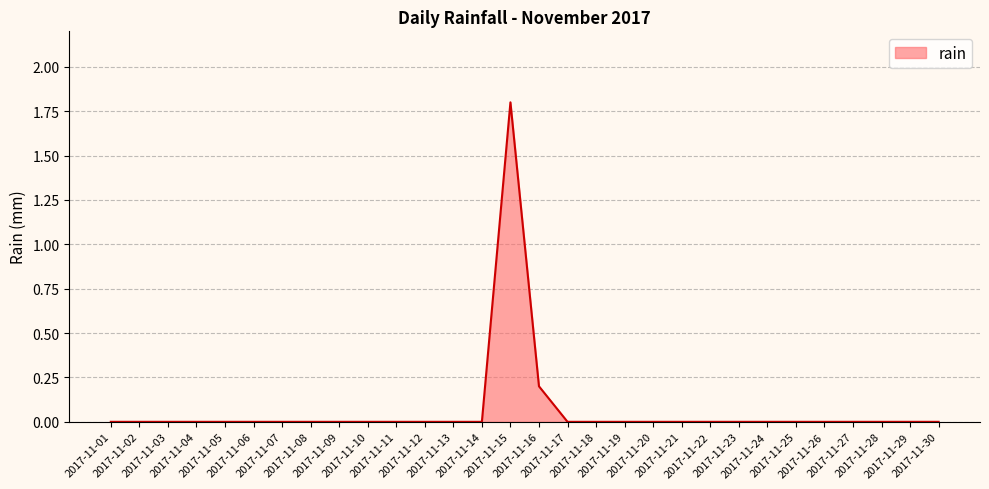

Reading left to right, transcribe all the data shown in this chart.

0.0	0.0	0.0	0.0	0.0	0.0	0.0	0.0	0.0	0.0	0.0	0.0	0.0	0.0	1.8	0.2	0.0	0.0	0.0	0.0	0.0	0.0	0.0	0.0	0.0	0.0	0.0	0.0	0.0	0.0